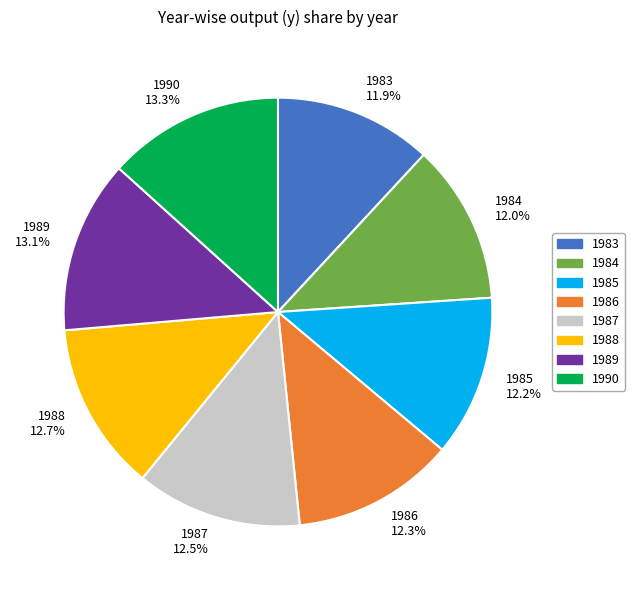

To the nearest percent, what is the difference between the largest and smallest slice percentages?

1%